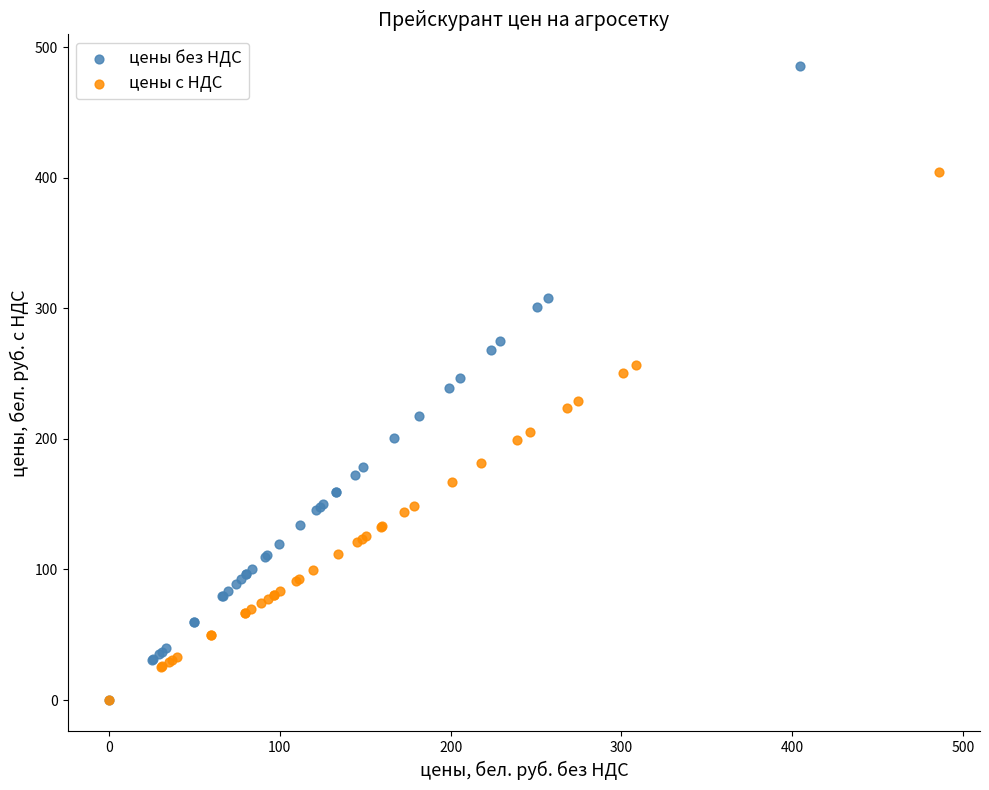

Which series reaches the maximum Y coordinate?

цены без НДС